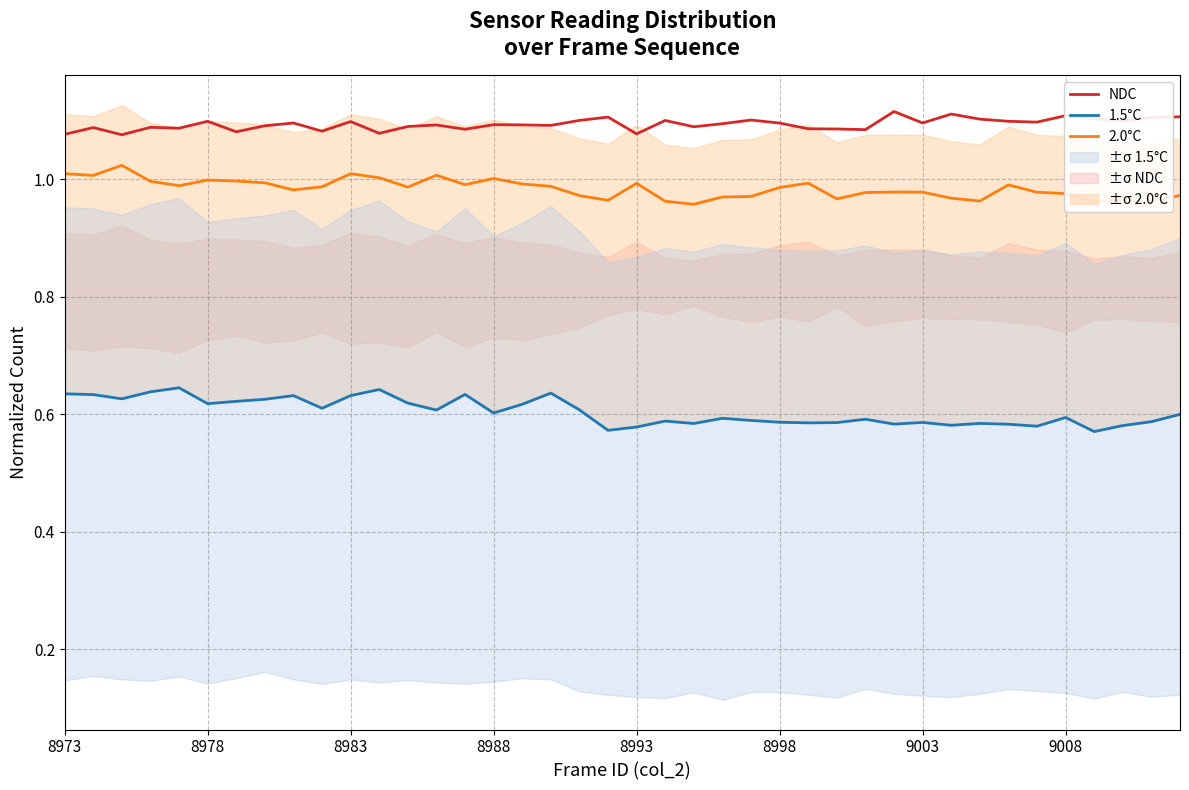

True or false: NDC and 1.5°C intersect in this chart.

False